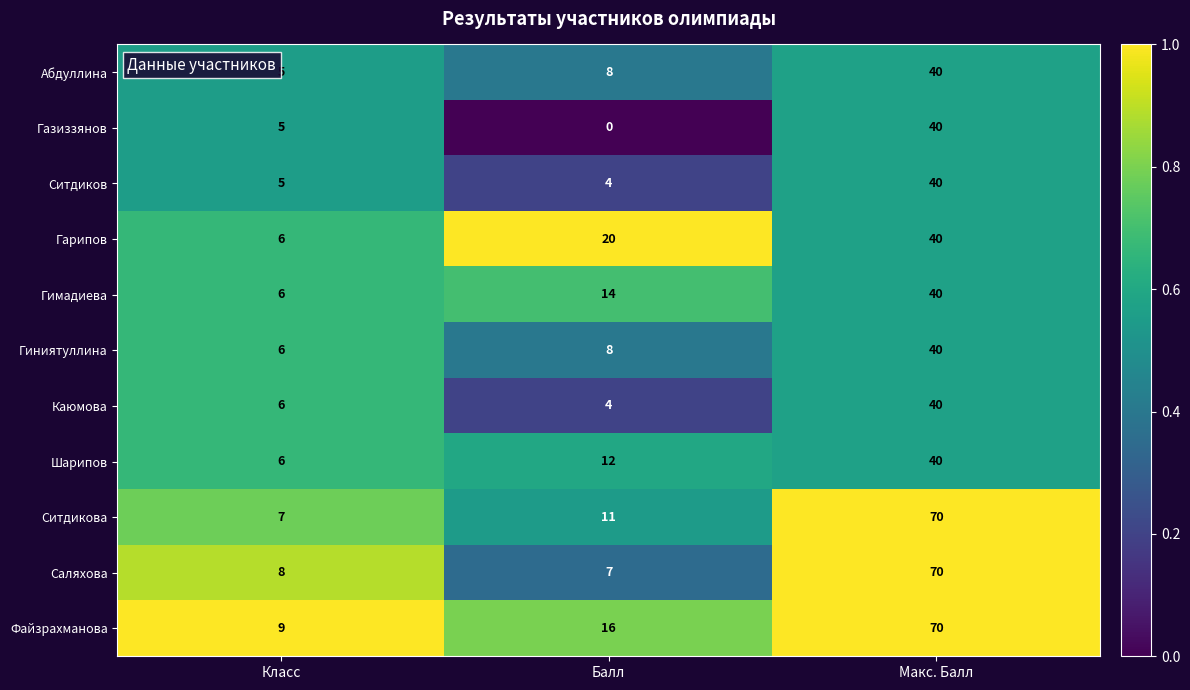

What is the difference between the Шарипов values at Макс. Балл and Балл?

28